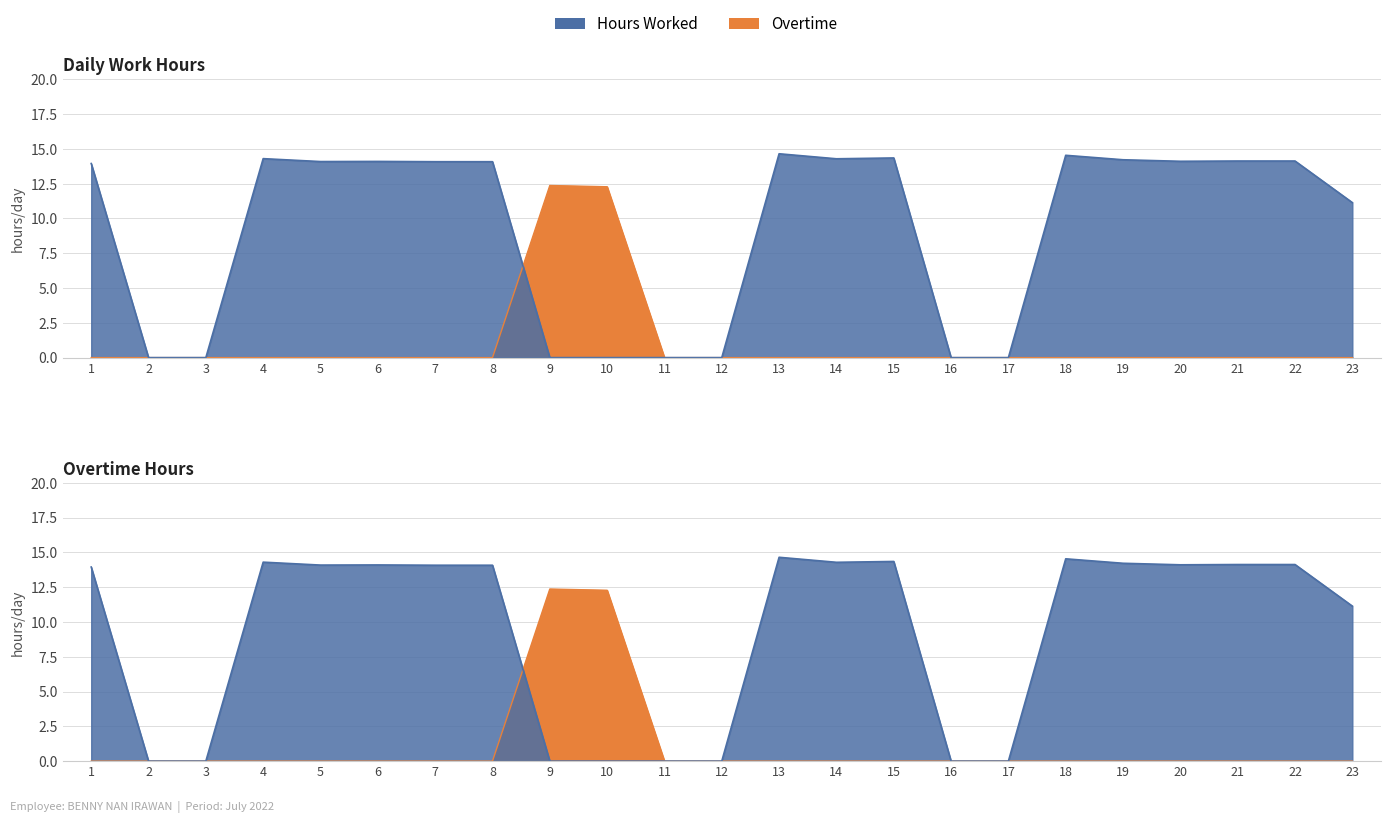

What is the highest value of the Hours Worked series?

14.7